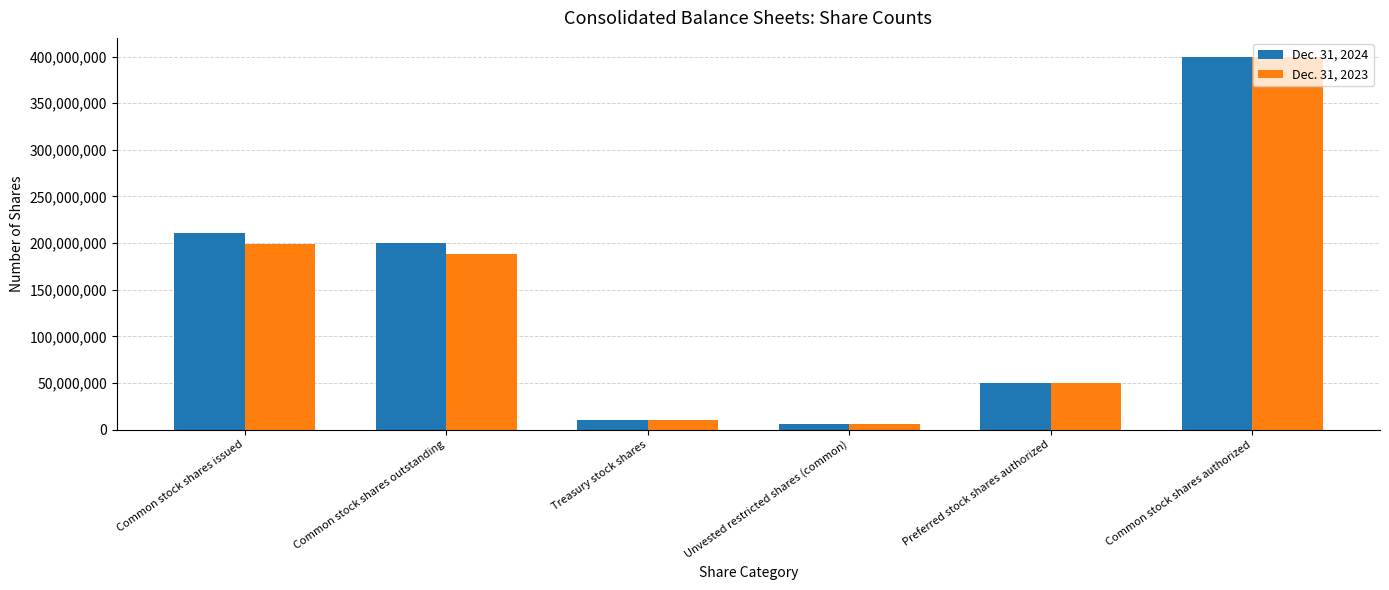

How many series are shown in this chart?

2